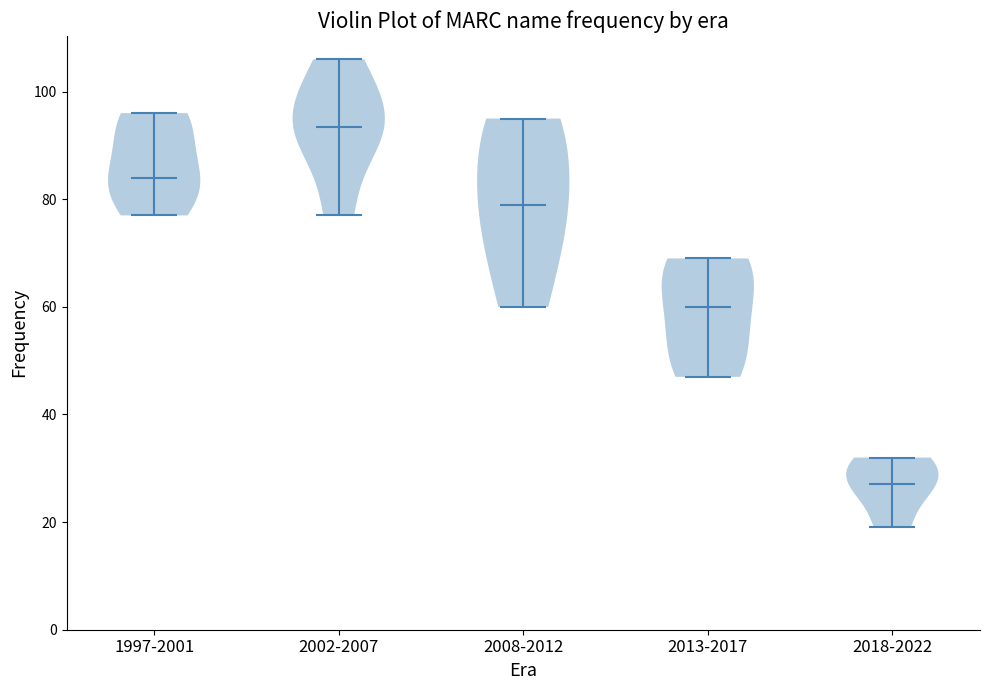

Where does the median line of the violin for 2002-2007 sit on the y-axis? The values are not printed on the chart, so give them approximately, as read against the axis.

94